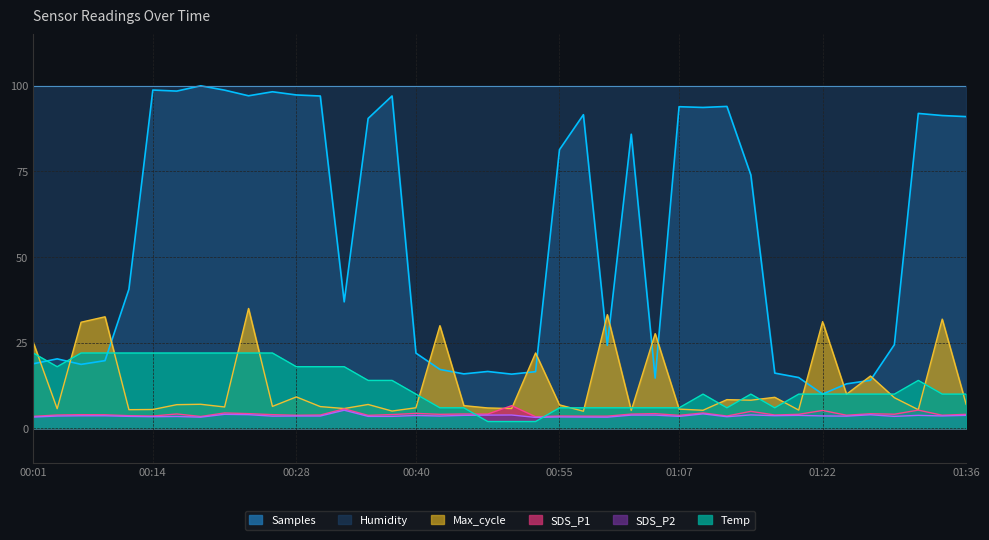

How many lines are shown in the chart?

6